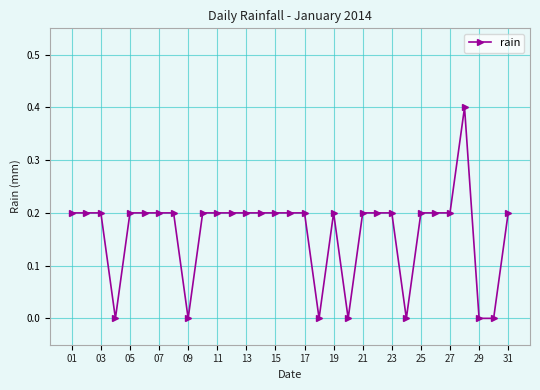

True or false: the data has more than 0 interior local peaks.

True